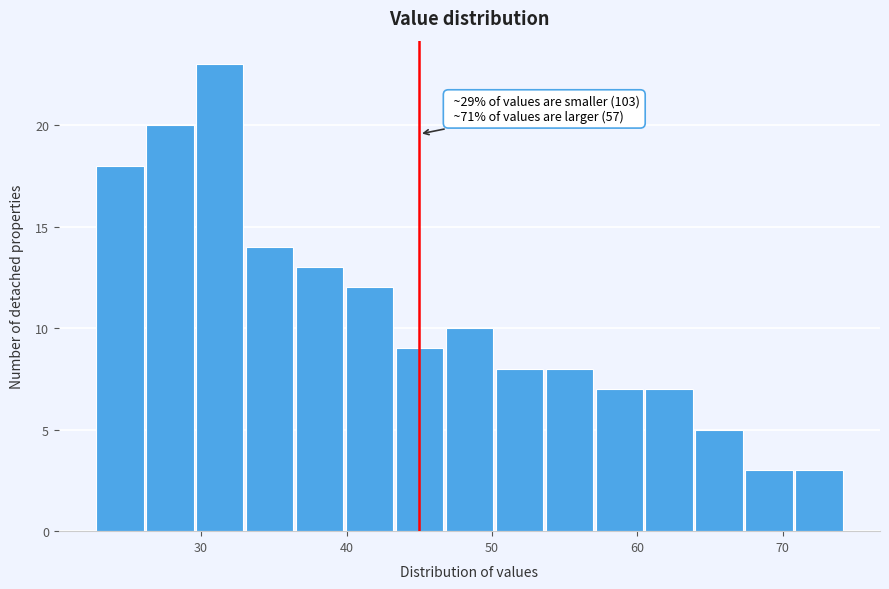

Read against the x-axis, roughly where is the centre of the tallest bar?

31